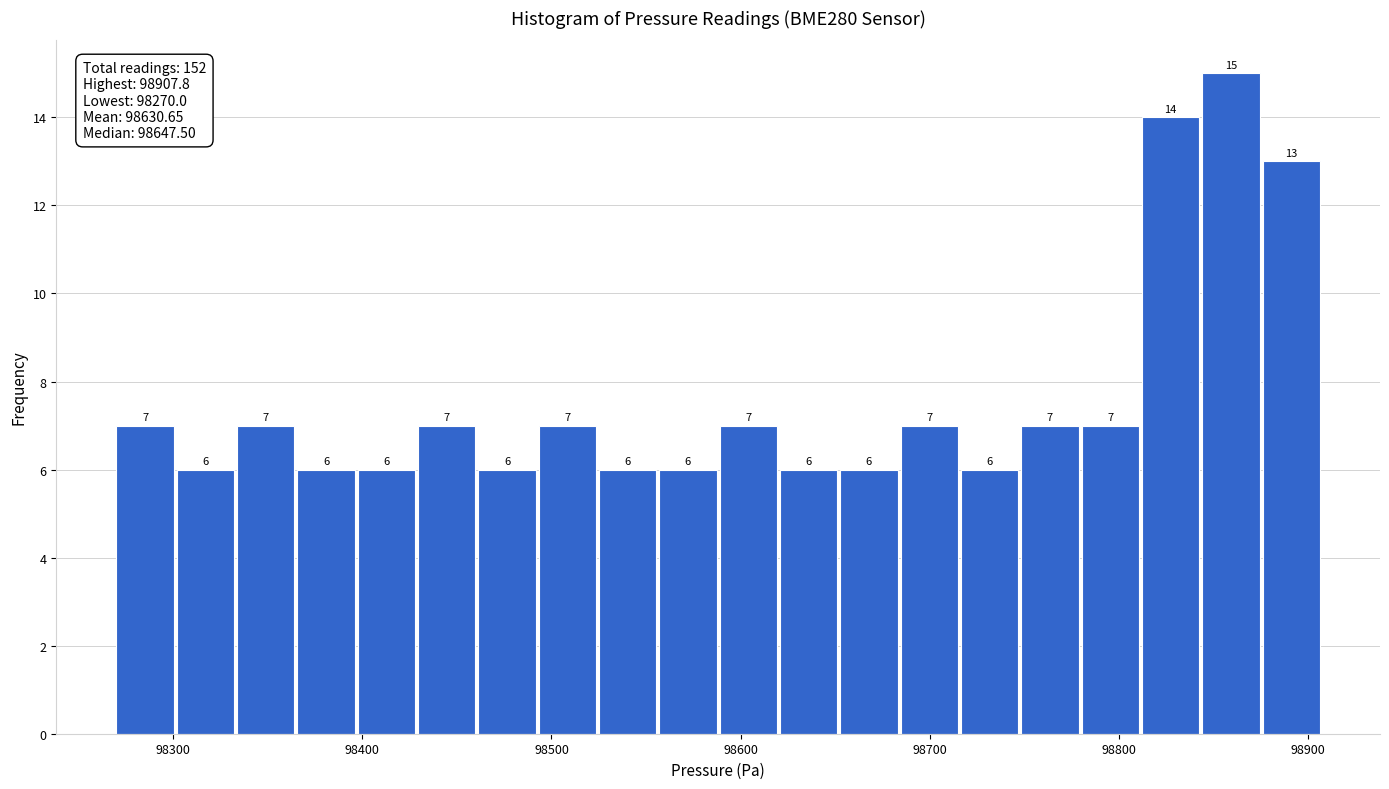

Read against the x-axis, roughly where is the centre of the tallest bar?

98860